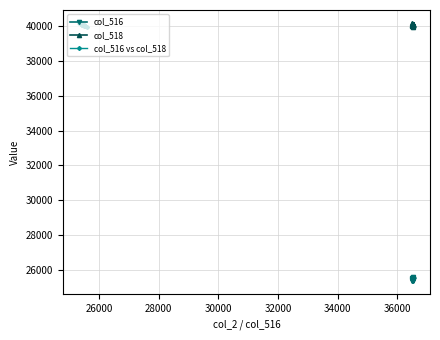

True or false: col_516 and col_516 vs col_518 intersect in this chart.

False